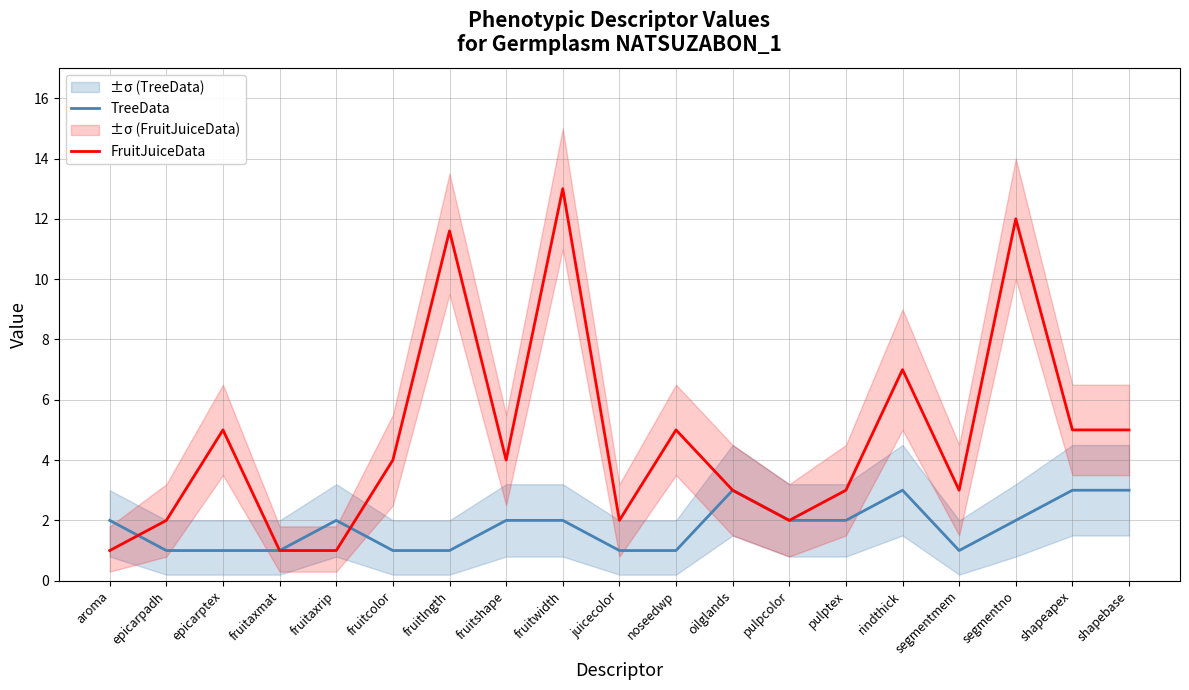

What is the maximum value shown in the chart?

13.0